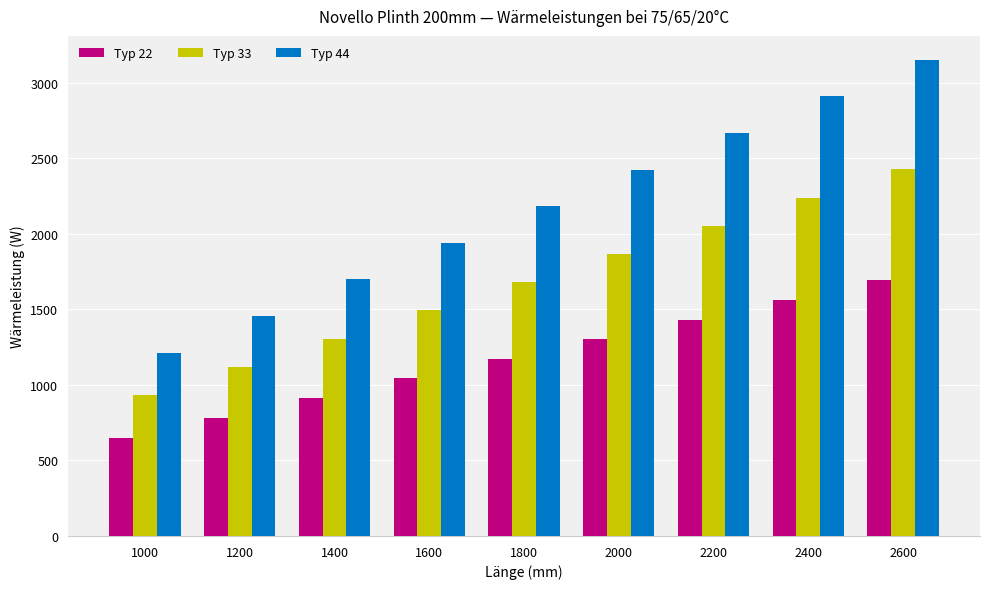

How many Typ 44 values are between 1697 and 2666?

5